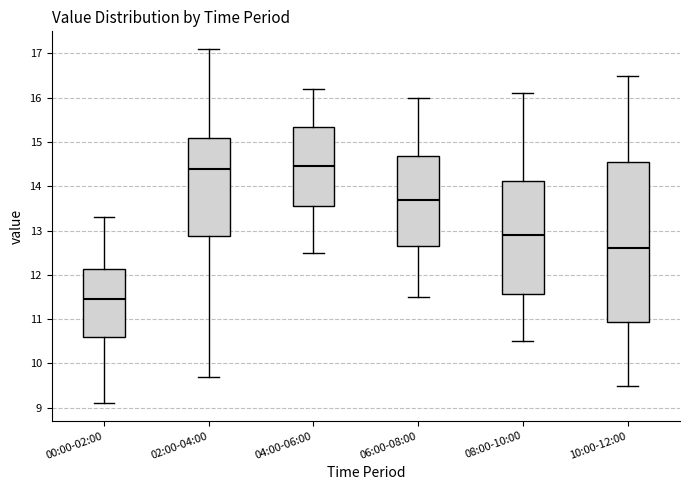

Reading left to right, transcribe this box plot: for each box, give where its median line is, the range the box spans, and where its two whiskers end, as read against the y-axis. The values are not printed on the chart, so give them approximately, as read against the axis.

00:00-02:00: median 11.5, box 10.6 to 12.1, whiskers 9.1 to 13.3
02:00-04:00: median 14.4, box 12.9 to 15.1, whiskers 9.7 to 17.1
04:00-06:00: median 14.5, box 13.6 to 15.4, whiskers 12.5 to 16.2
06:00-08:00: median 13.7, box 12.7 to 14.7, whiskers 11.5 to 16.0
08:00-10:00: median 12.9, box 11.6 to 14.1, whiskers 10.5 to 16.1
10:00-12:00: median 12.6, box 10.9 to 14.6, whiskers 9.5 to 16.5